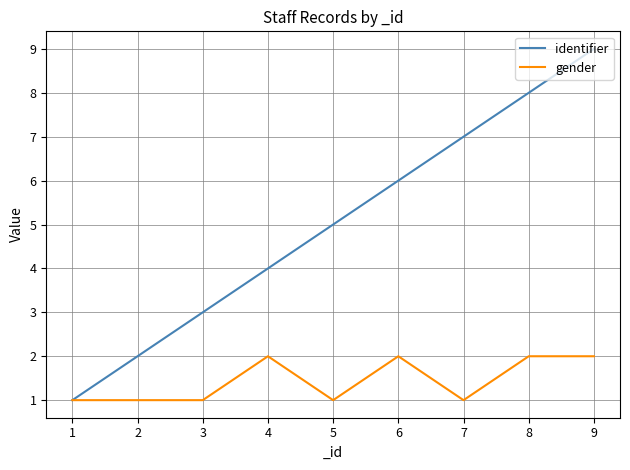

Which series has the widest spread of values?

identifier